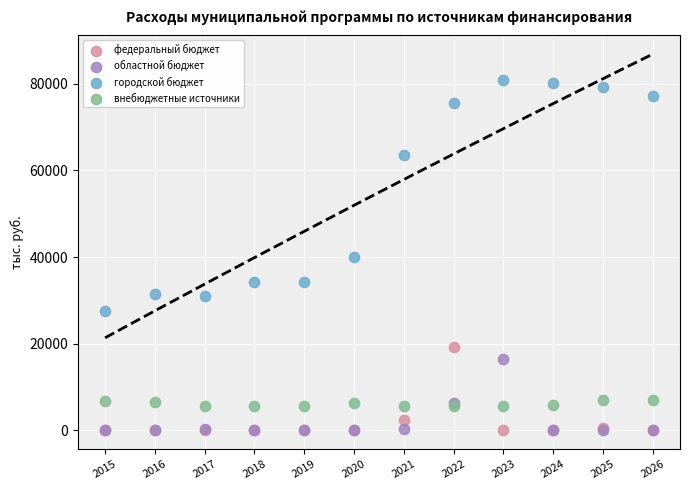

In the городской бюджет series, what Y value is closest to 54163?

63577.2